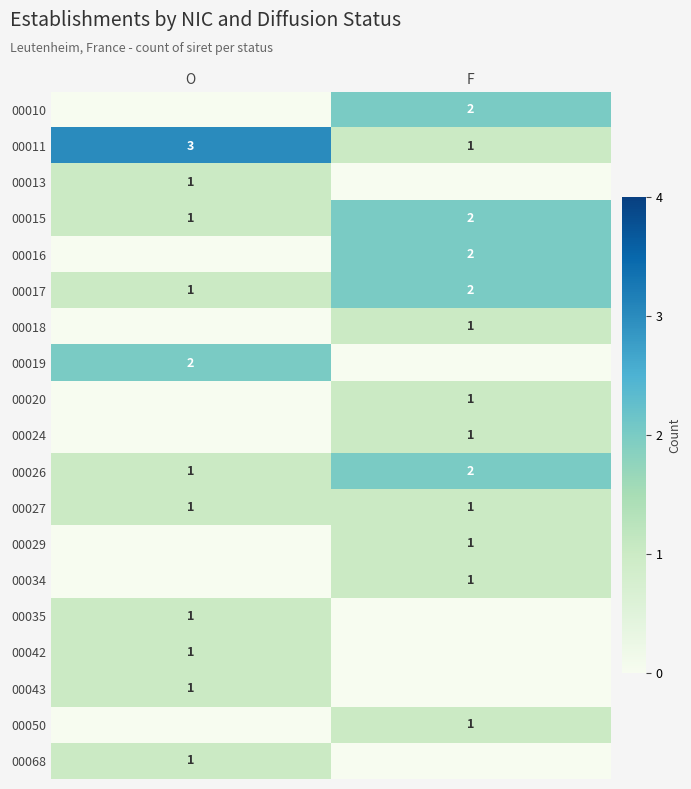

What is the sum of all 00013 values?

1